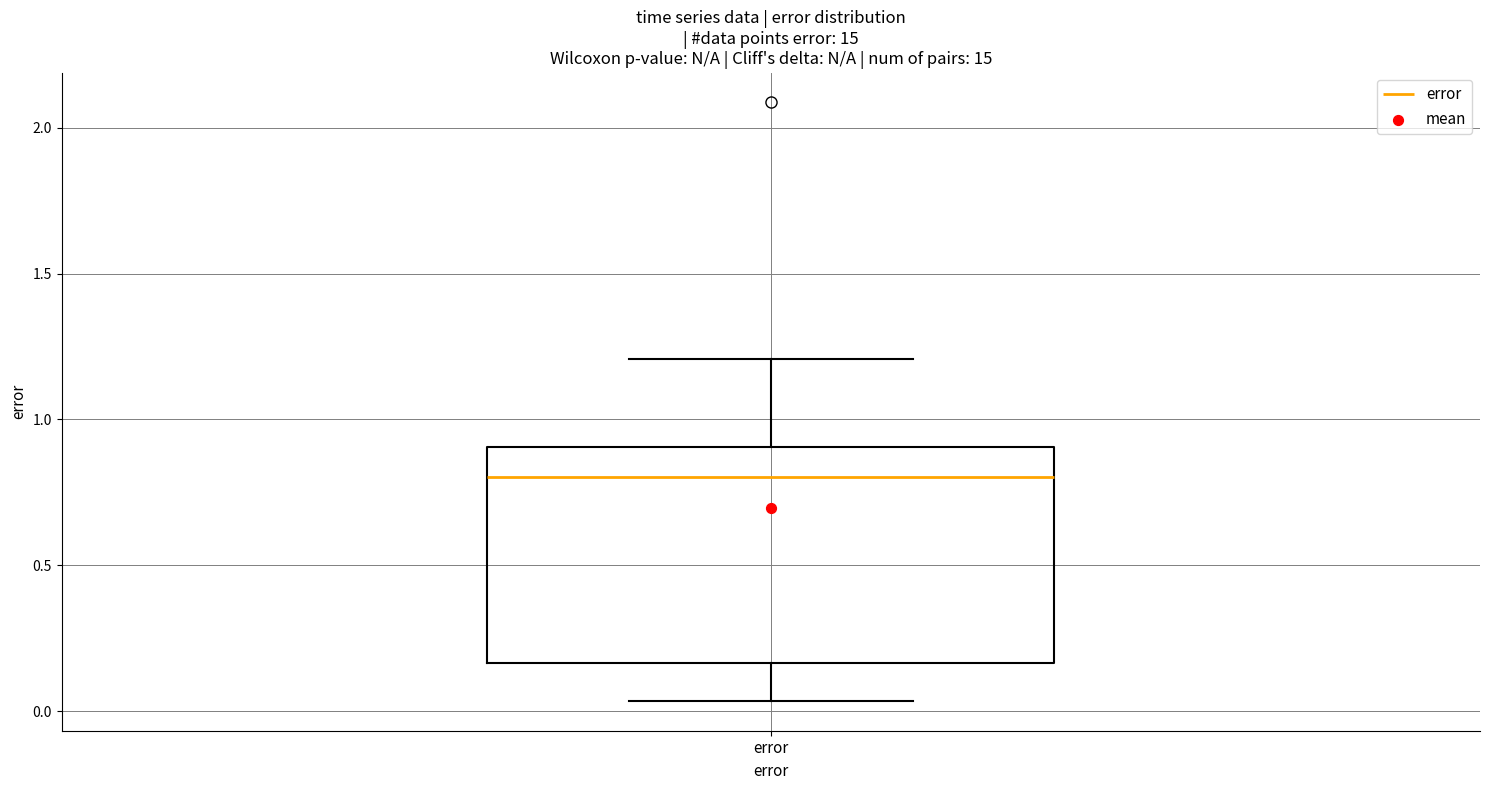

Where is the upper edge of the box for error on the y-axis? The values are not printed on the chart, so give them approximately, as read against the axis.

0.90